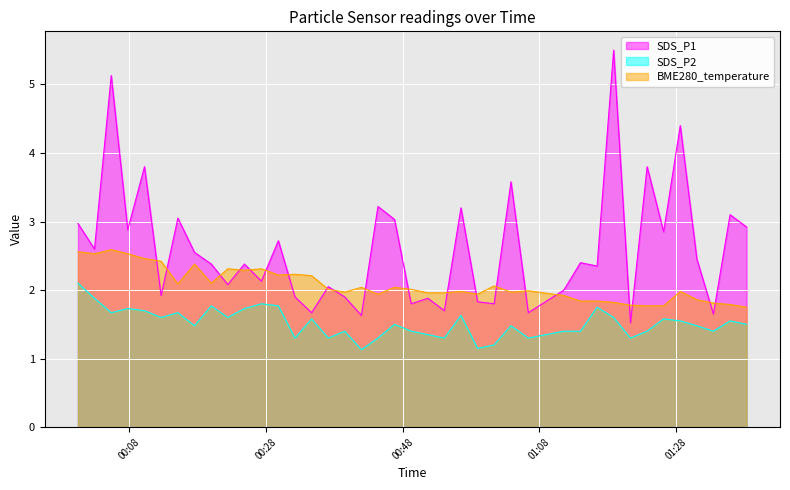

Which series has the largest range (max minus min)?

SDS_P1